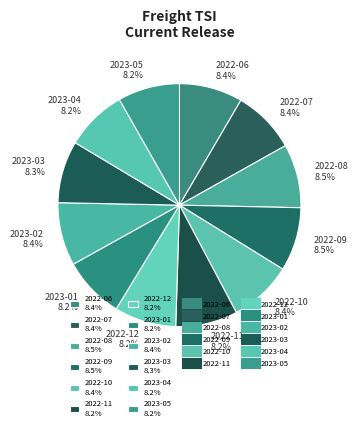

To the nearest percent, what is the combined percentage of 2022-09 and 2022-06?

17%